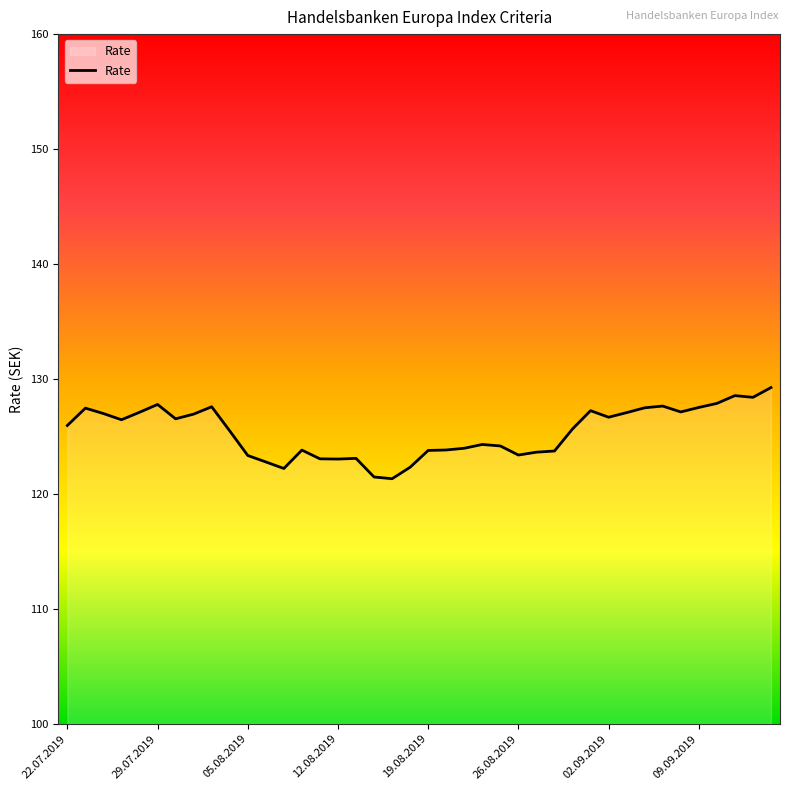

What is the smallest value displayed?

121.3